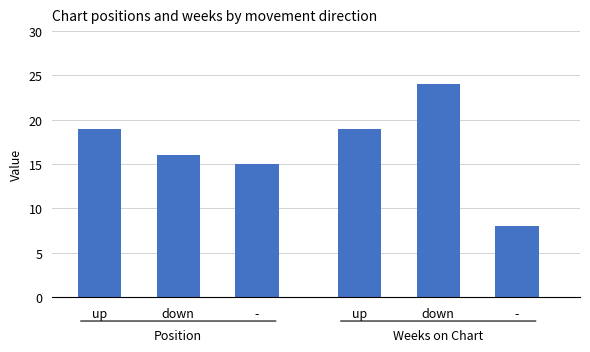

List the series in order of their peak value, lowest first.

Avg Position, Avg Weeks on Chart